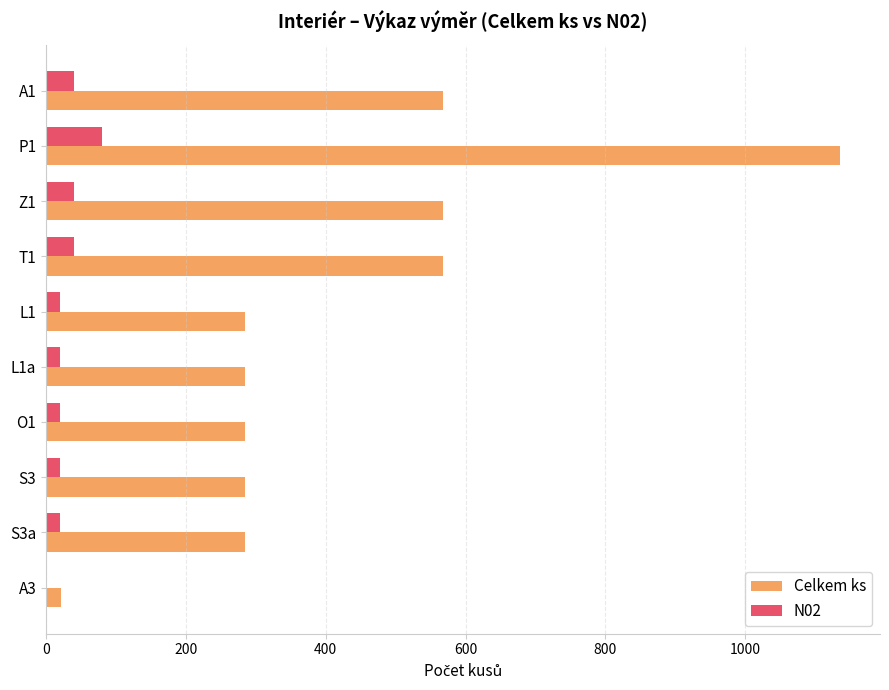

The value of N02 at A1 is 40. True or false?

True